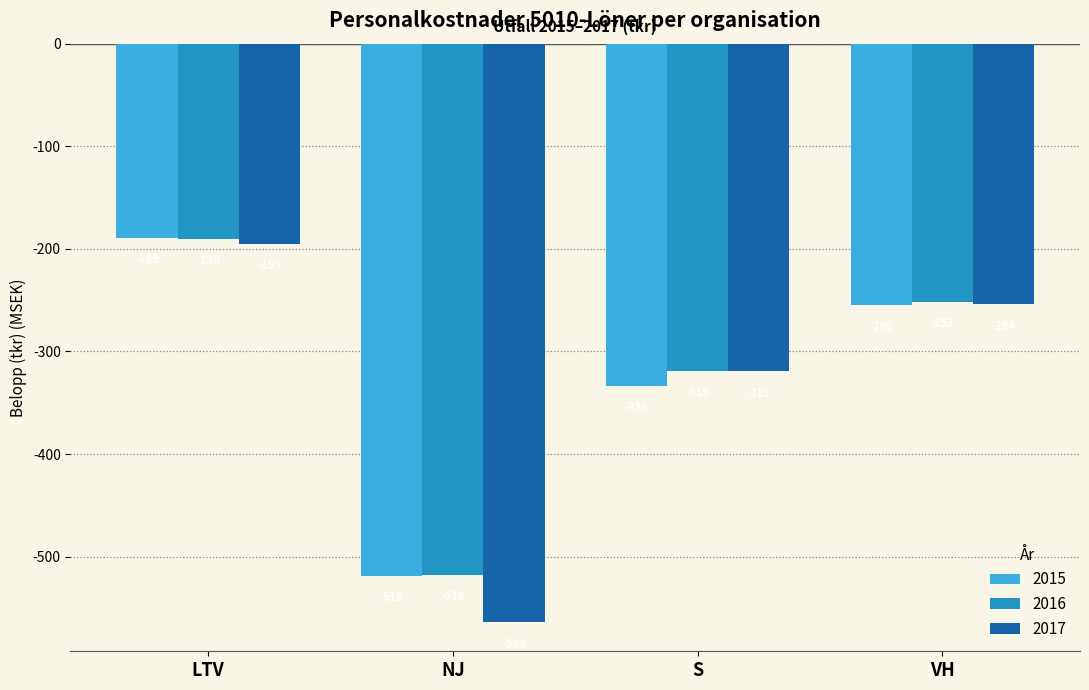

What is the label of the 1st bar from the right?

VH